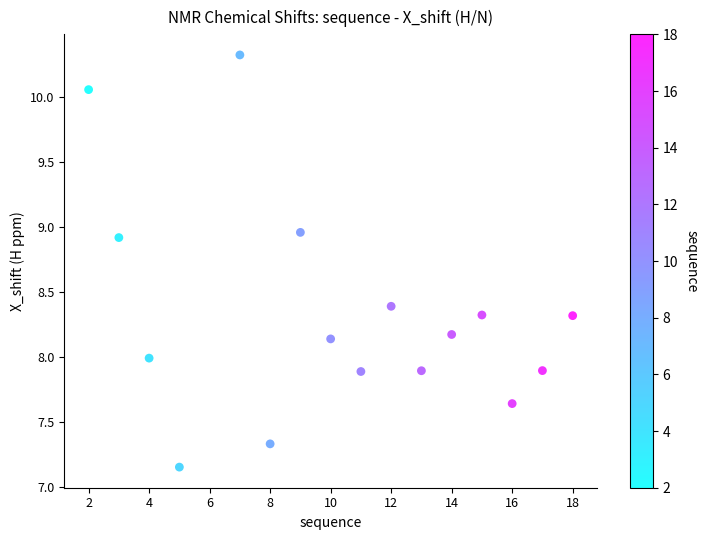

What is the range of X values (max minus min)?

16.0